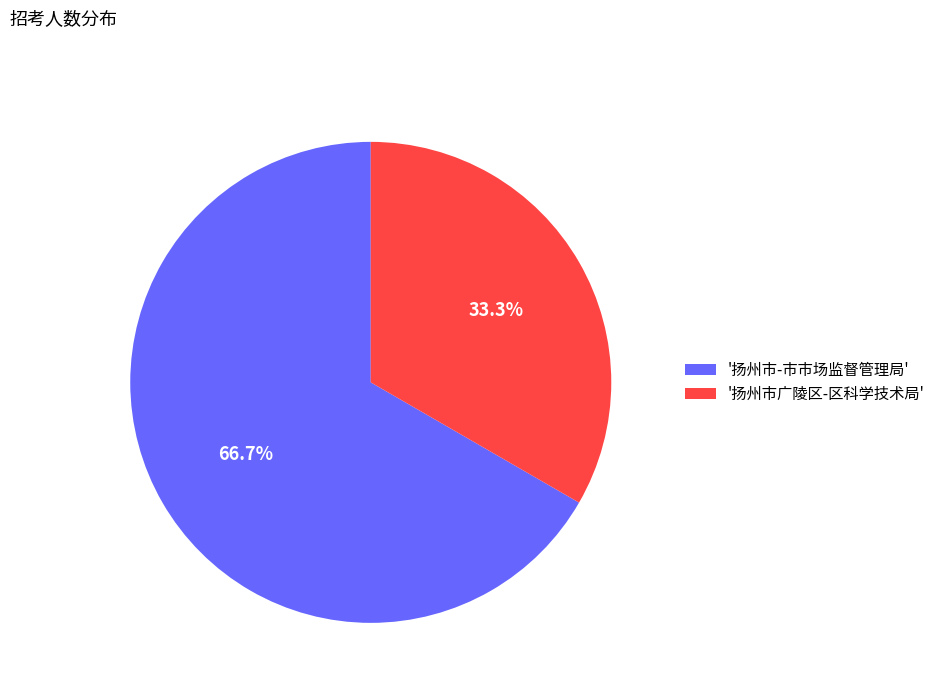

What is the largest slice in the pie chart?

'扬州市-市市场监督管理局'